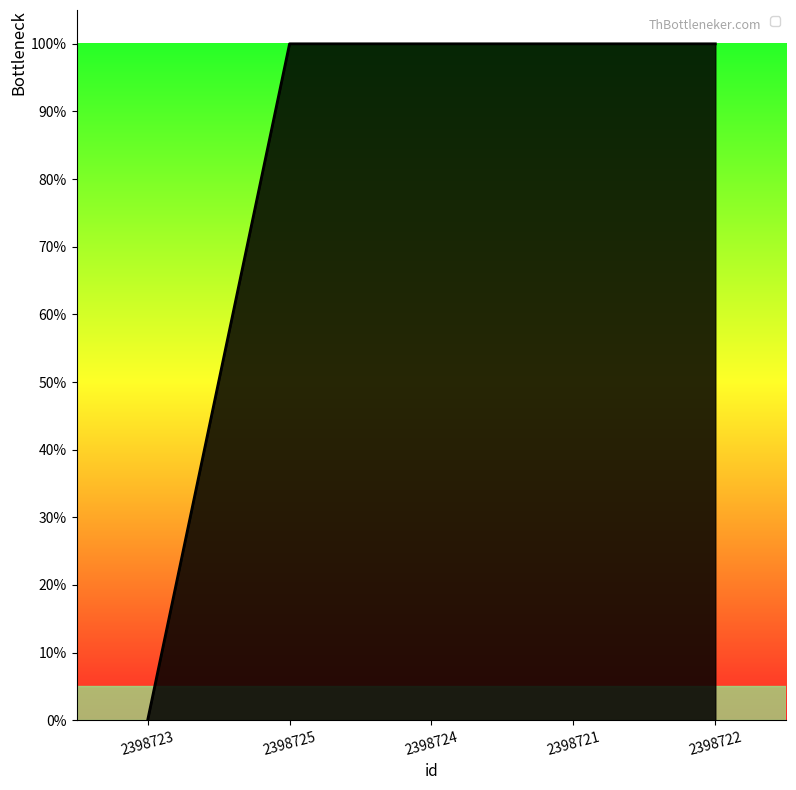

Does the chart have visible grid lines?

No